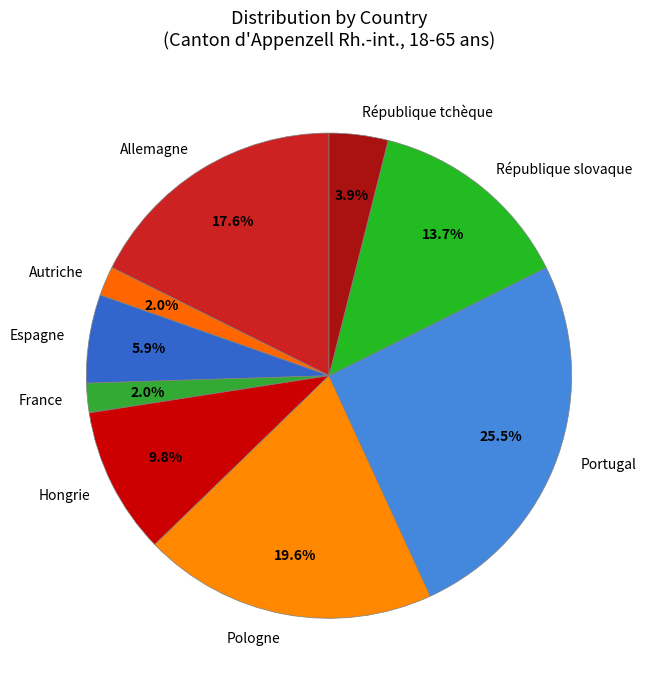

Does France account for over 50% of the chart?

No